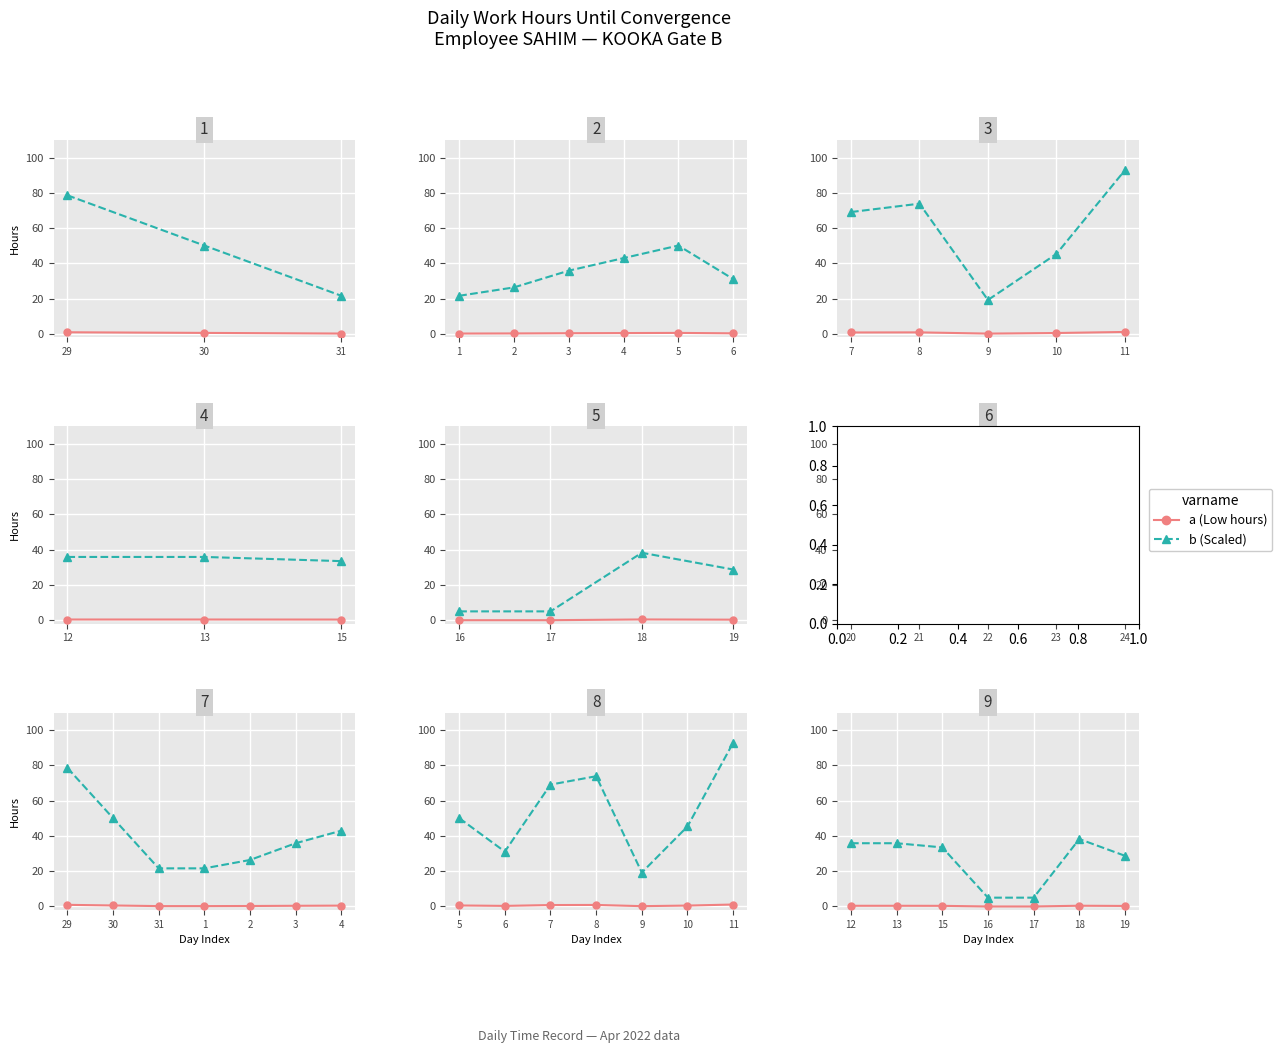

At which label does b first exceed 33?

12